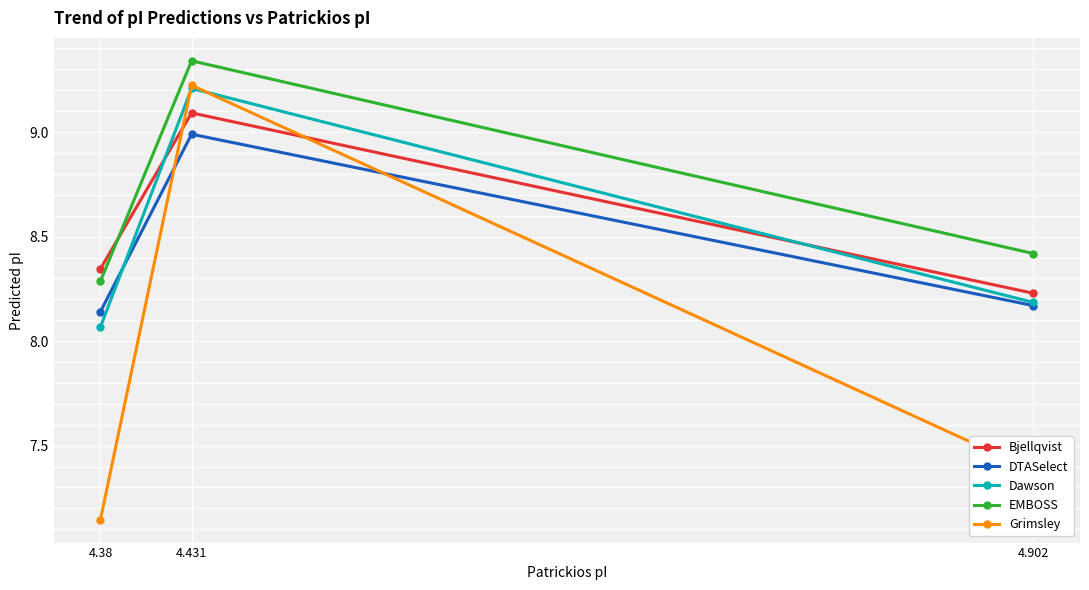

What is the value of the Grimsley point at the 3rd from the left?

7.4